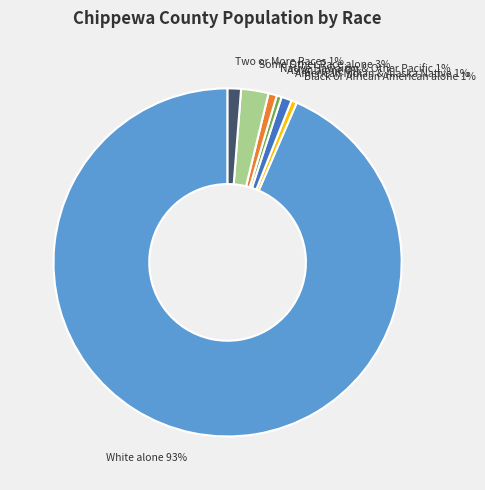

To the nearest percent, what is the average slice percentage?

14%